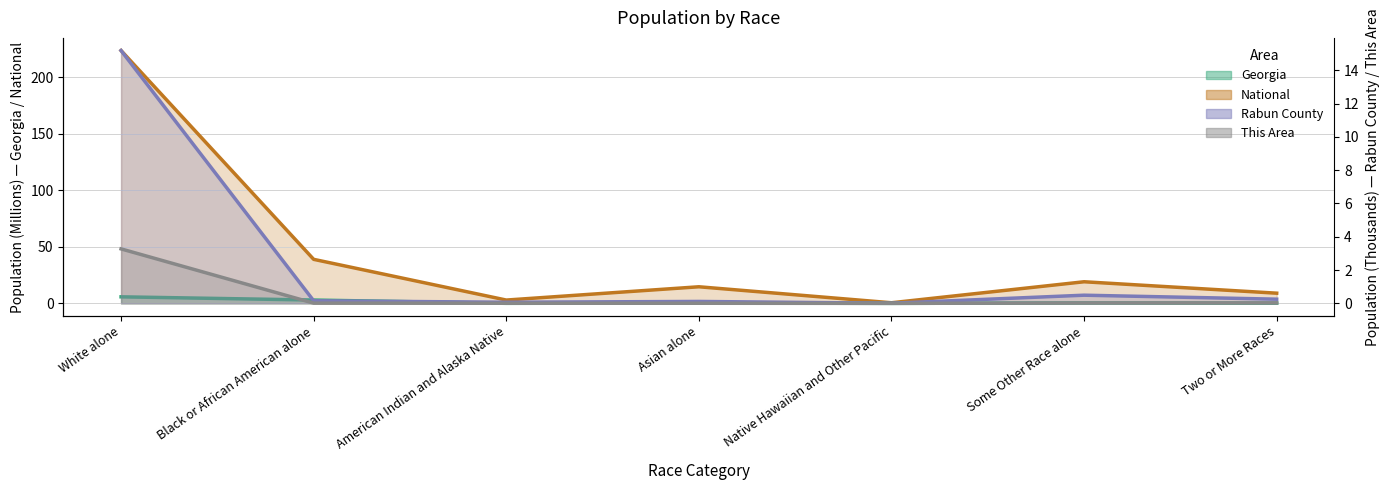

Which has a higher value, Native Hawaiian and Other Pacific or Two or More Races?

Two or More Races